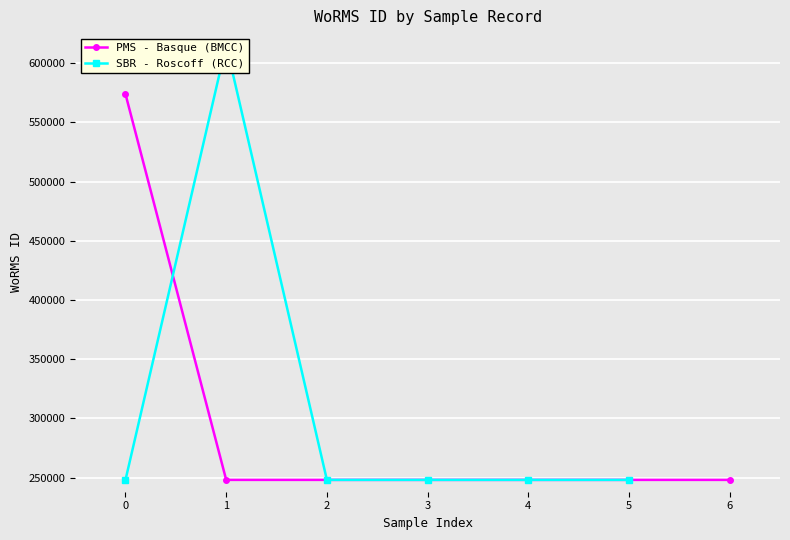

List the labels in order of PMS - Basque (BMCC) value, smallest first.

1, 2, 3, 4, 5, 6, 0